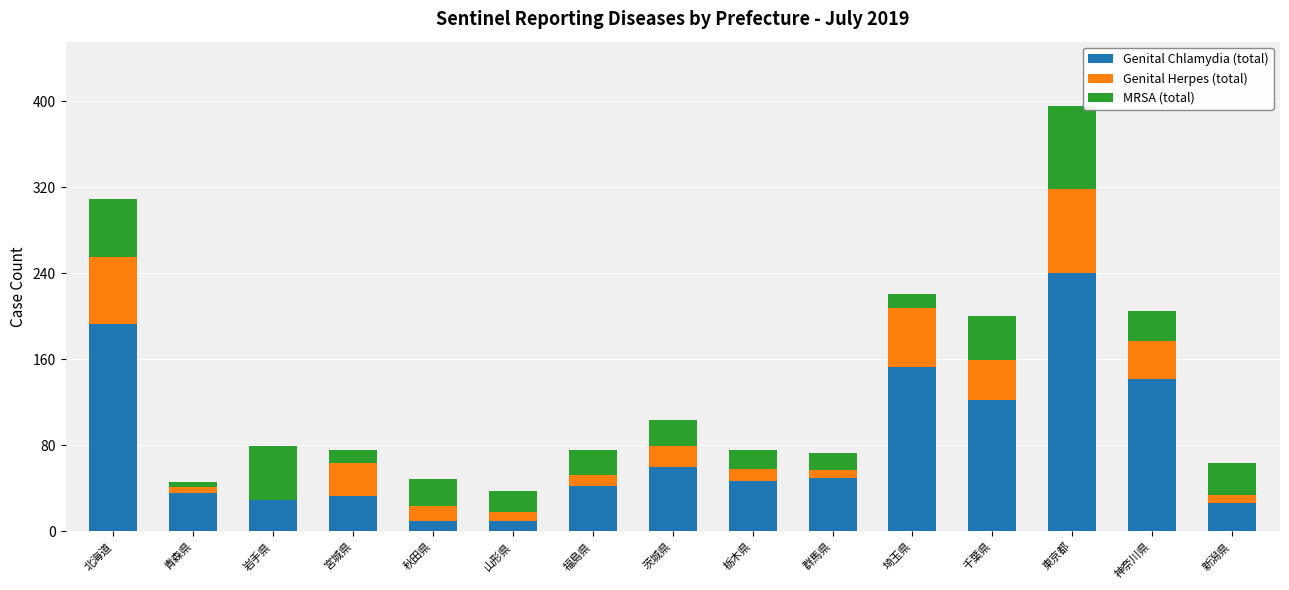

The Genital Chlamydia (total) series shows 60 at 茨城県. True or false?

True